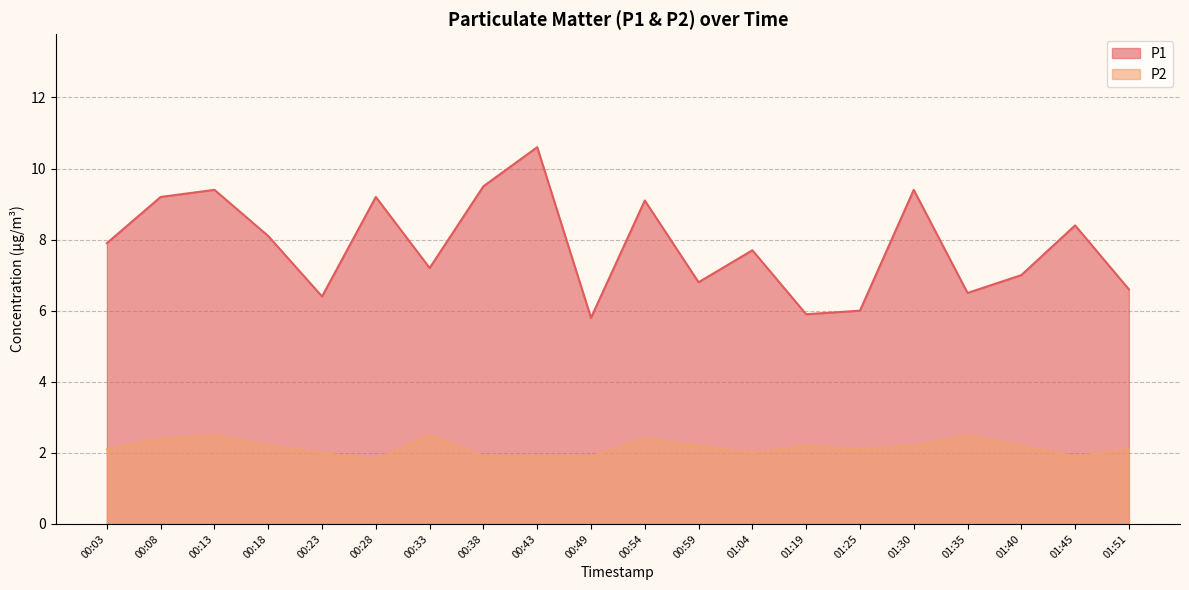

The P2 series shows 2.0 at 00:23. True or false?

True